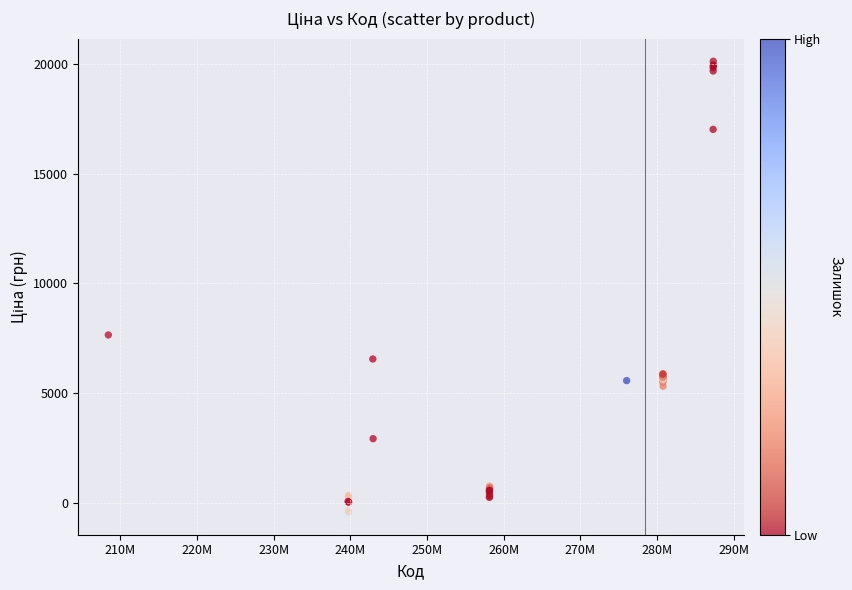

What Y value in the scatter plot is closest to 9851?

7656.0